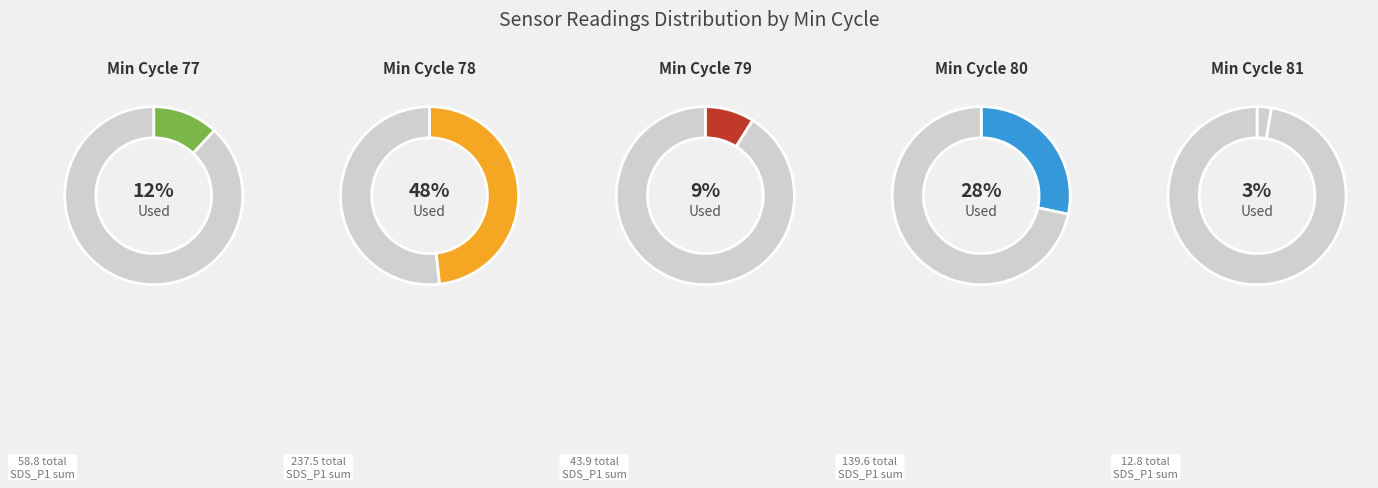

Does 30 account for over 50% of the chart?

No